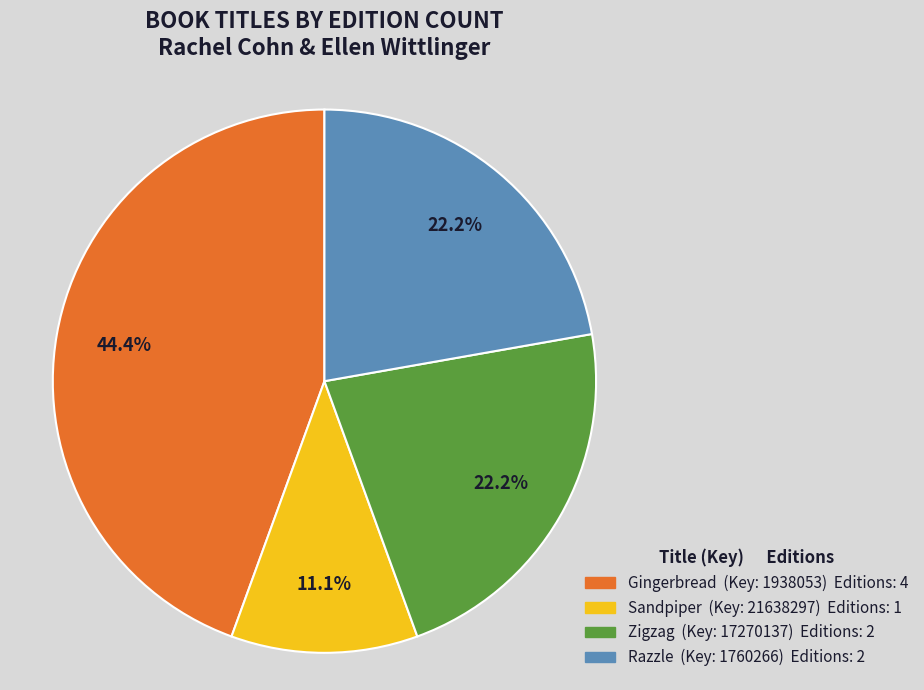

How many slices are in this pie chart?

4